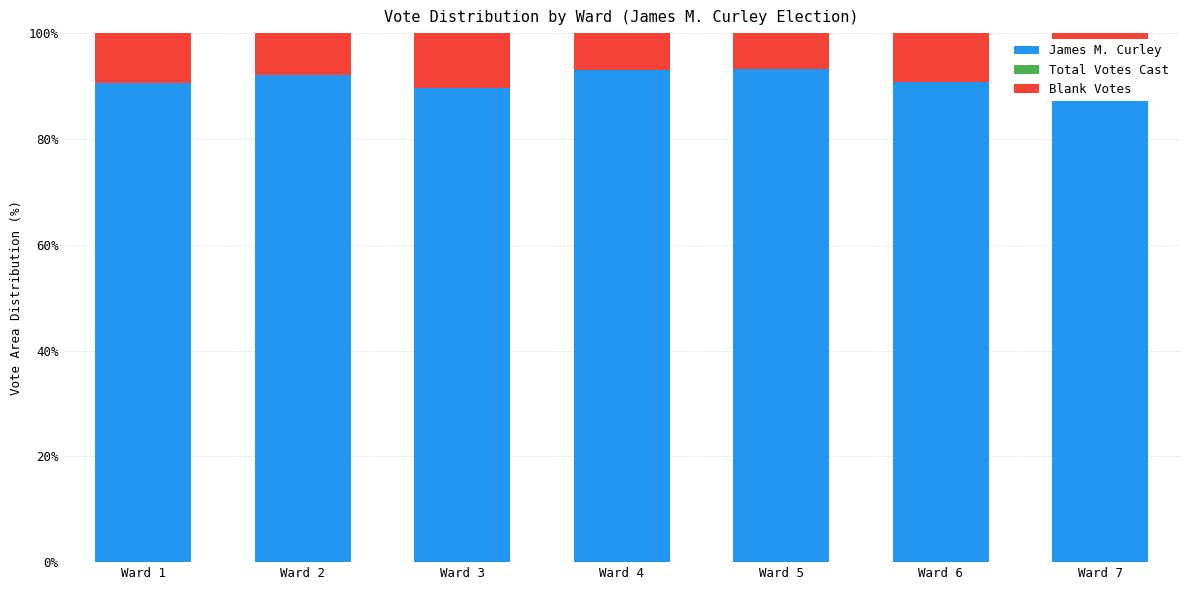

What is the difference between the maximum and minimum values in the James M. Curley series?

3.5